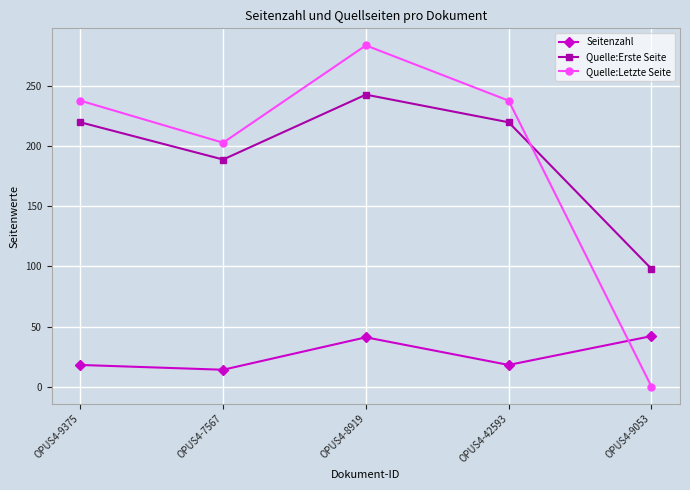

What is the sum of the Quelle:Erste Seite values at OPUS4-7567 and OPUS4-8919?

432